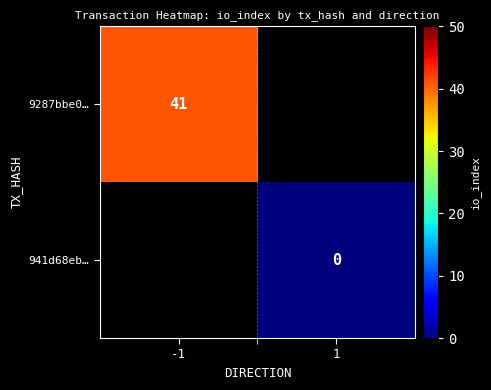

The value of 9287bbe0… at -1 is 41. True or false?

True